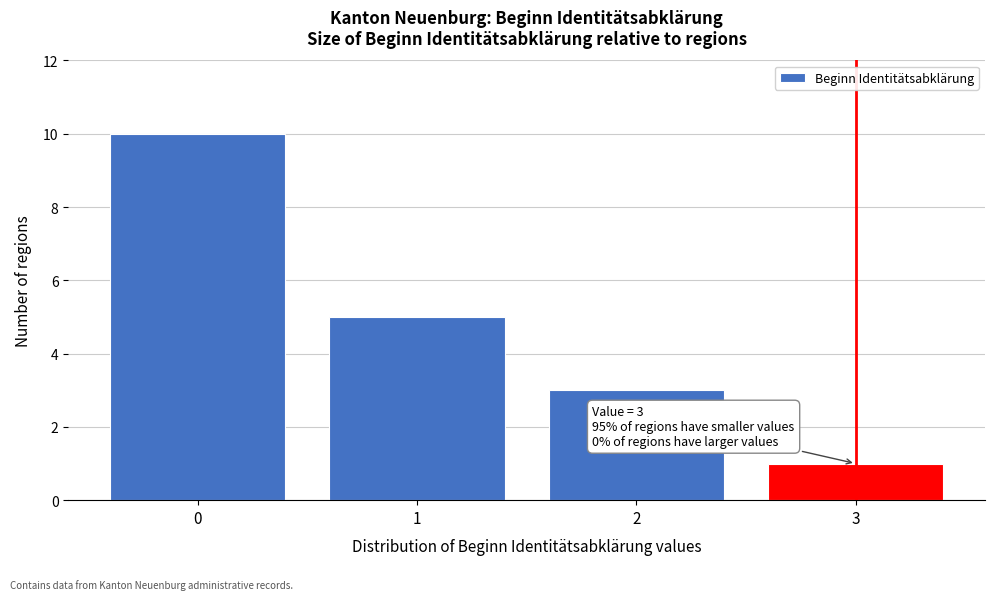

Reading right to left, what are all the values shown in this chart?

1	3	5	10